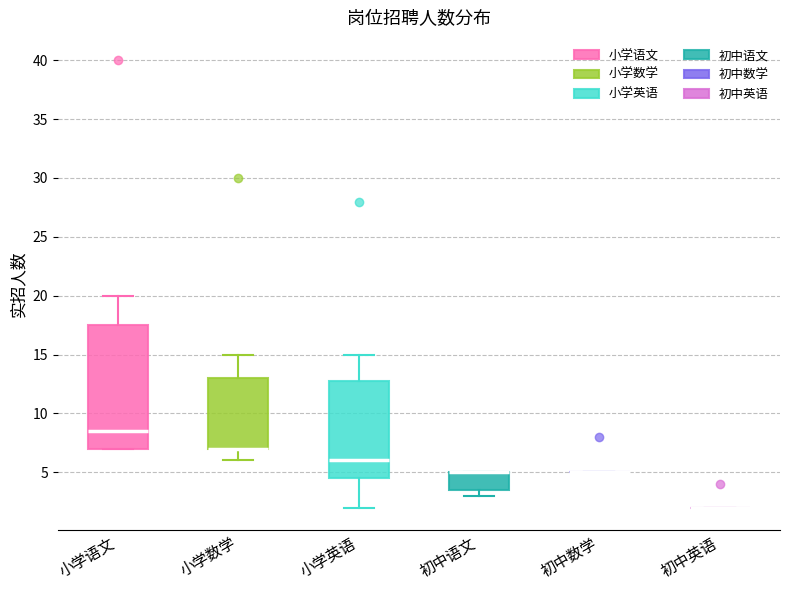

Reading left to right, transcribe this box plot: for each box, give where its median line is, the range the box spans, and where its two whiskers end, as read against the y-axis. The values are not printed on the chart, so give them approximately, as read against the axis.

小学语文: median 8.5, box 7.0 to 17.5, whiskers 7.0 to 20.0
小学数学: median 7.0 (drawn on the box's lower edge), box 7.0 to 13.0, whiskers 6.0 to 15.0
小学英语: median 6.0, box 4.5 to 13.0, whiskers 2.0 to 15.0
初中语文: median 5.0 (drawn on the box's upper edge), box 3.5 to 5.0, whiskers 3.0 to 5.0
初中数学: box collapsed to a line at 5.0, whiskers 5.0 to 5.0
初中英语: box collapsed to a line at 2.0, whiskers 2.0 to 2.0